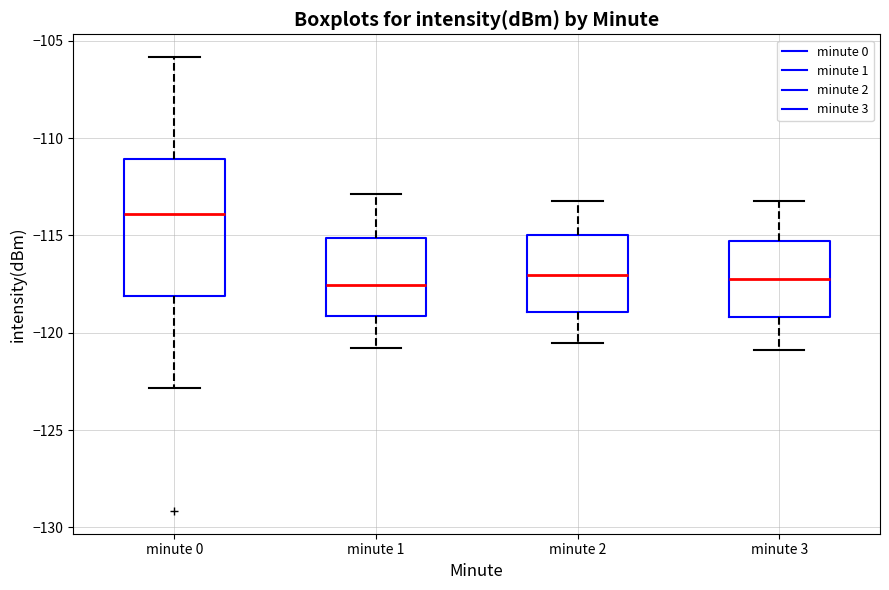

Which box is the tallest, from its lower edge to its upper edge?

minute 0